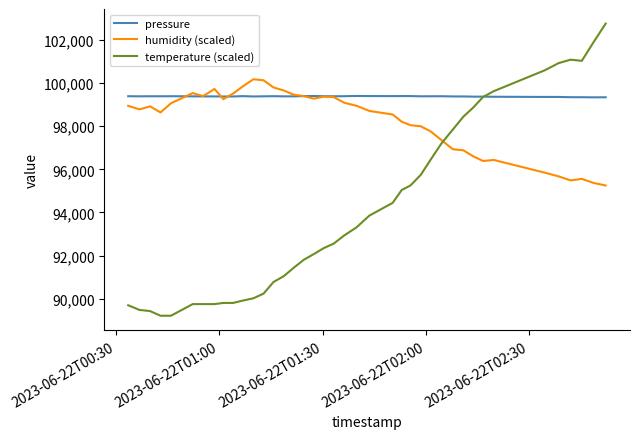

What are all the series names shown in the legend?

pressure, humidity (scaled), temperature (scaled)